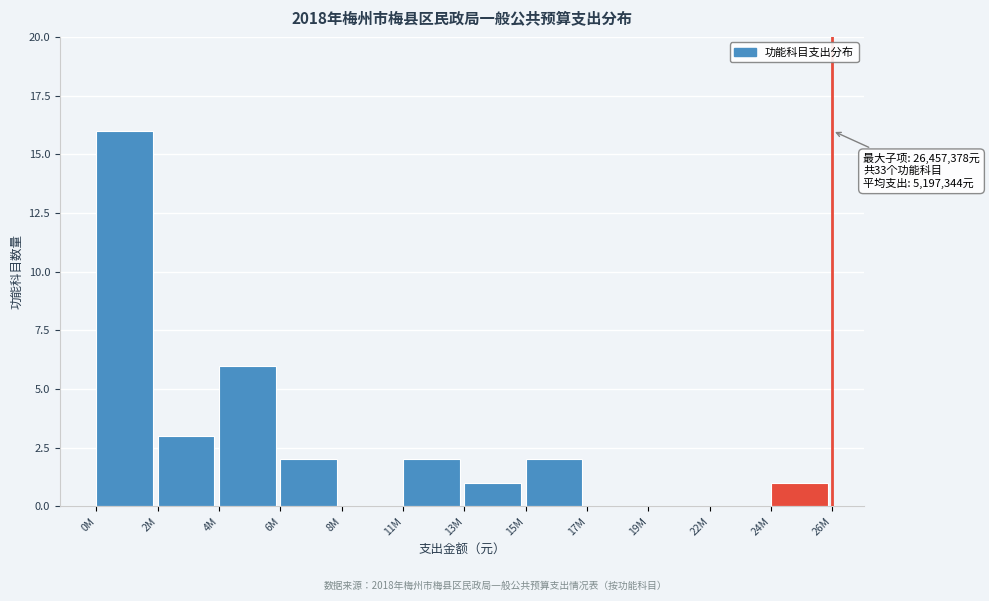

Reading left to right, list all the values displayed in this chart.

0M=16	2M=3	4M=6	6M=2	8M=0	11M=2	13M=1	15M=2	17M=0	19M=0	22M=0	24M=1